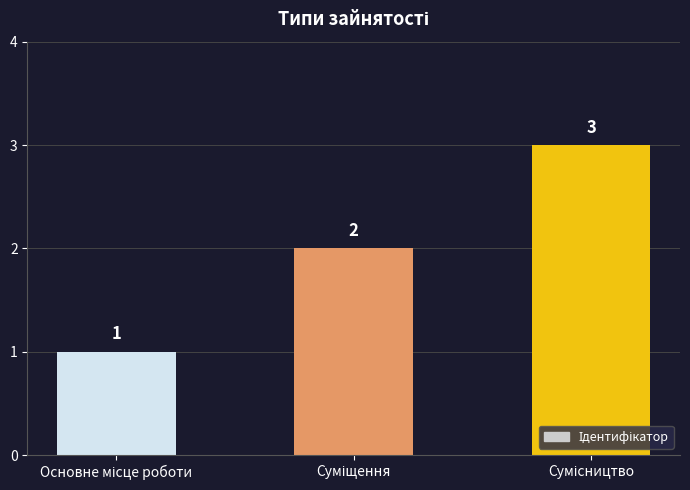

Does the chart contain stacked bars?

No